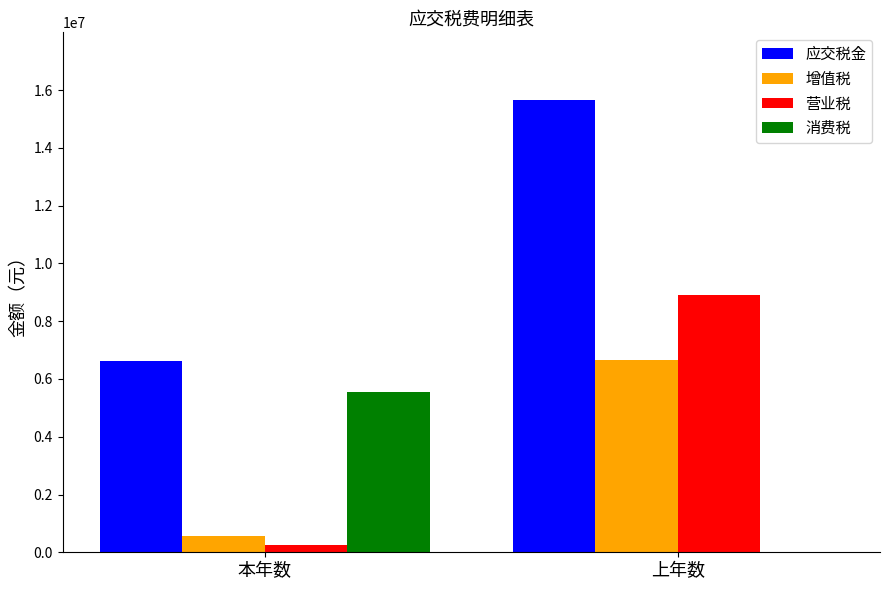

Reading right to left, transcribe all the data shown in this chart.

应交税金: 15650955.4	6612179.0
增值税: 6666666.0	555555.0
营业税: 8888888.0	265992.0
消费税: 0.0	5555555.0